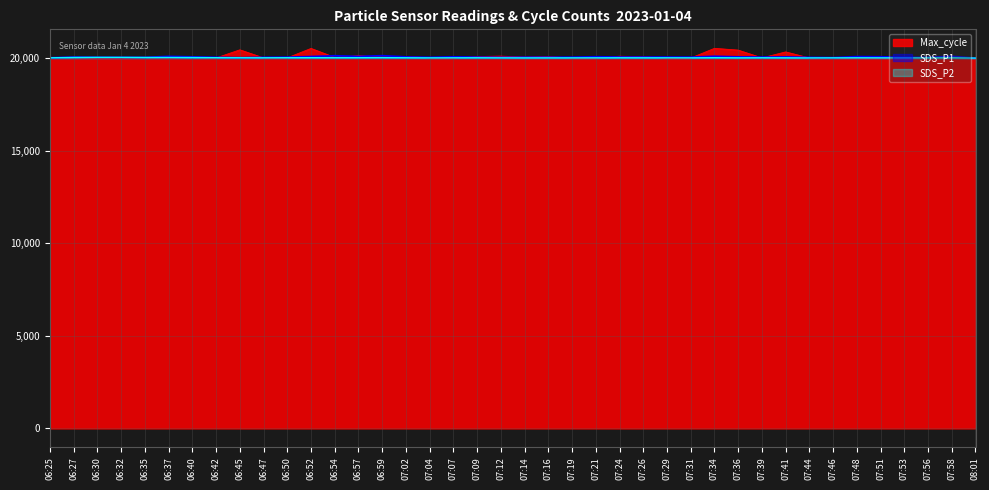

At which label does Max_cycle reach its minimum?

07:21